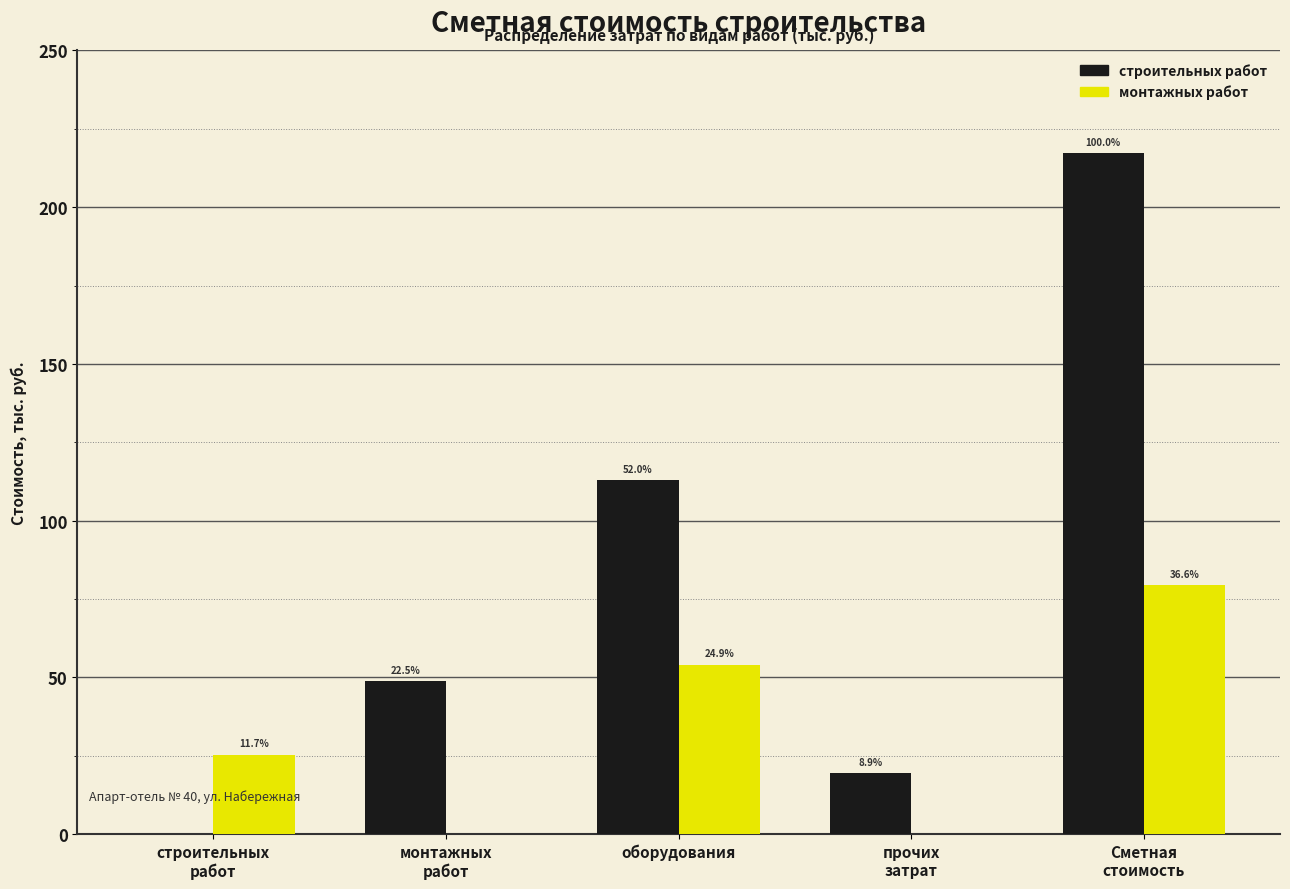

What are all the series names shown in the legend?

строительных работ, монтажных работ